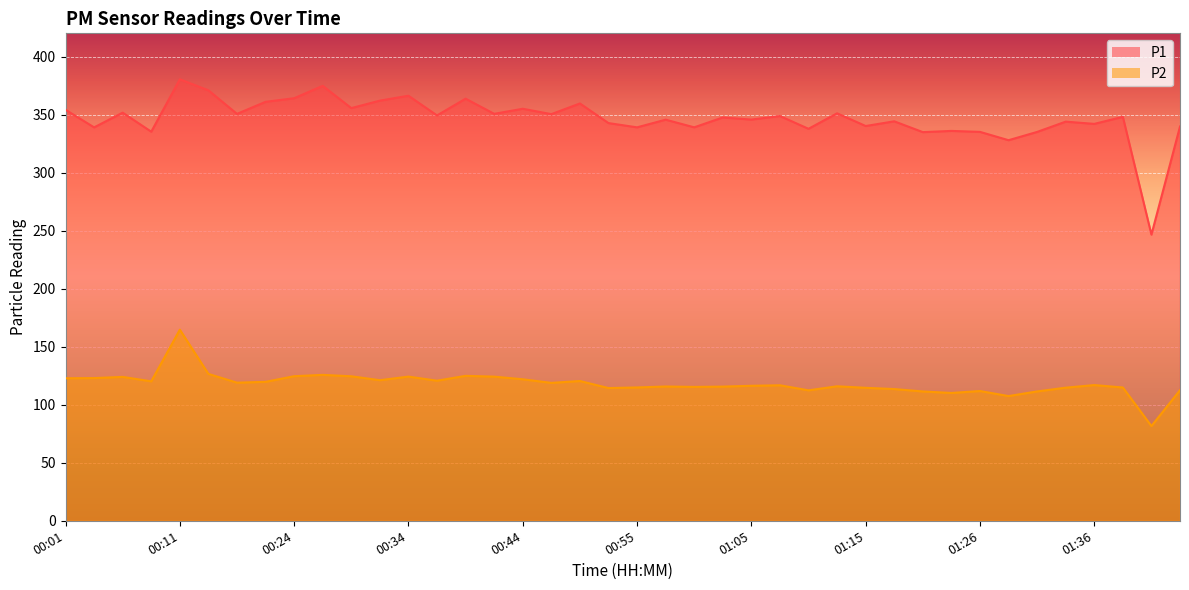

What is the difference between the P2 values at 01:41 and 01:18?

31.9